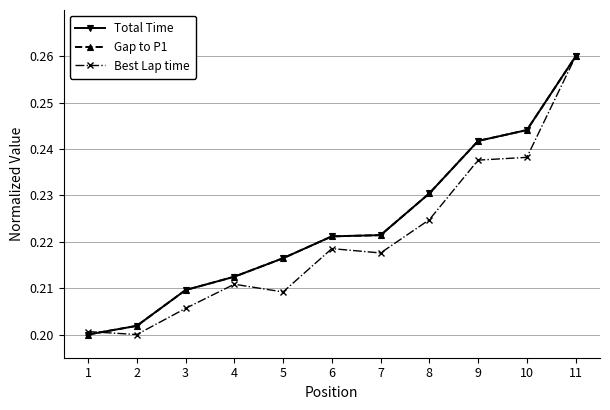

Count the Total Time values in the range 0 to 1.

11